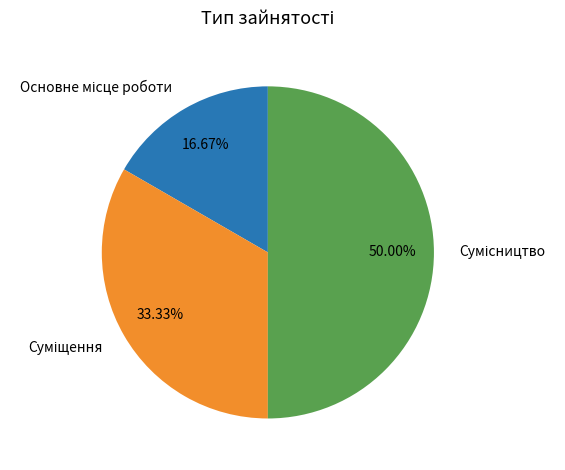

Which has a higher value, Основне місце роботи or Сумісництво?

Сумісництво